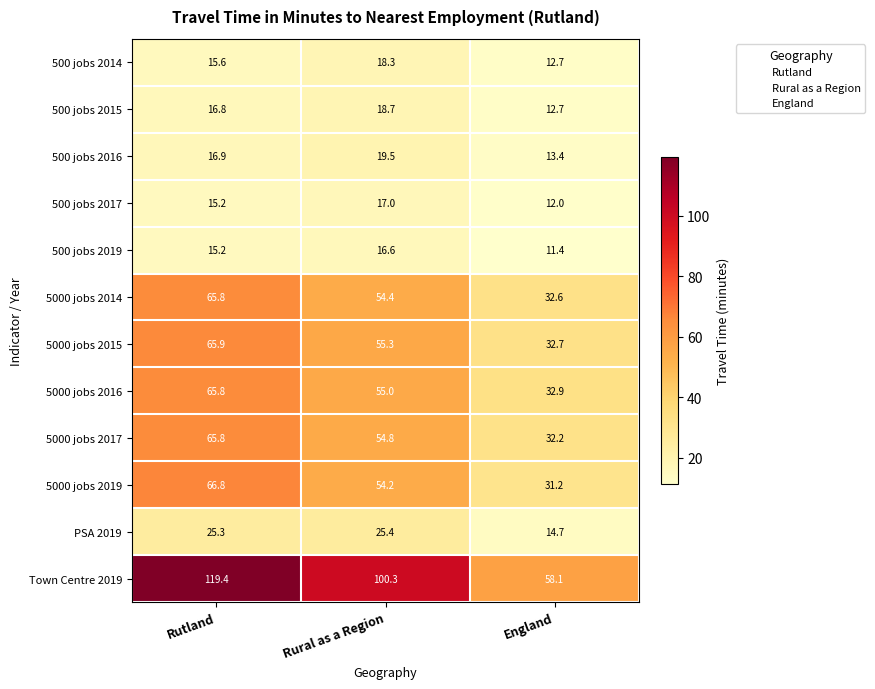

At which category is the sum across all series the highest?

Rutland